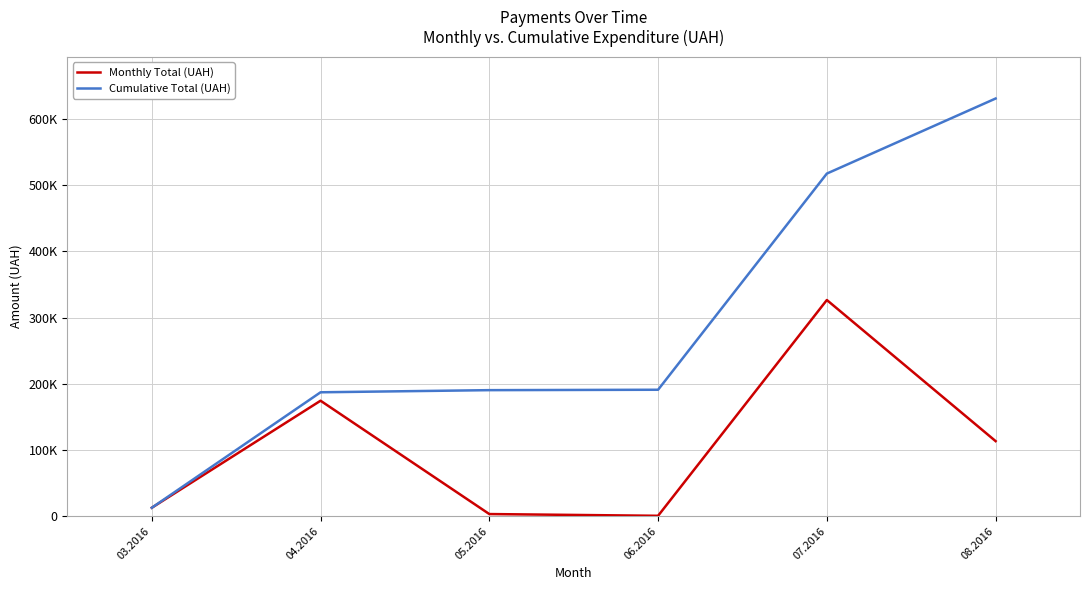

The Monthly Total (UAH) series shows 853.8 at 05.2016. True or false?

False